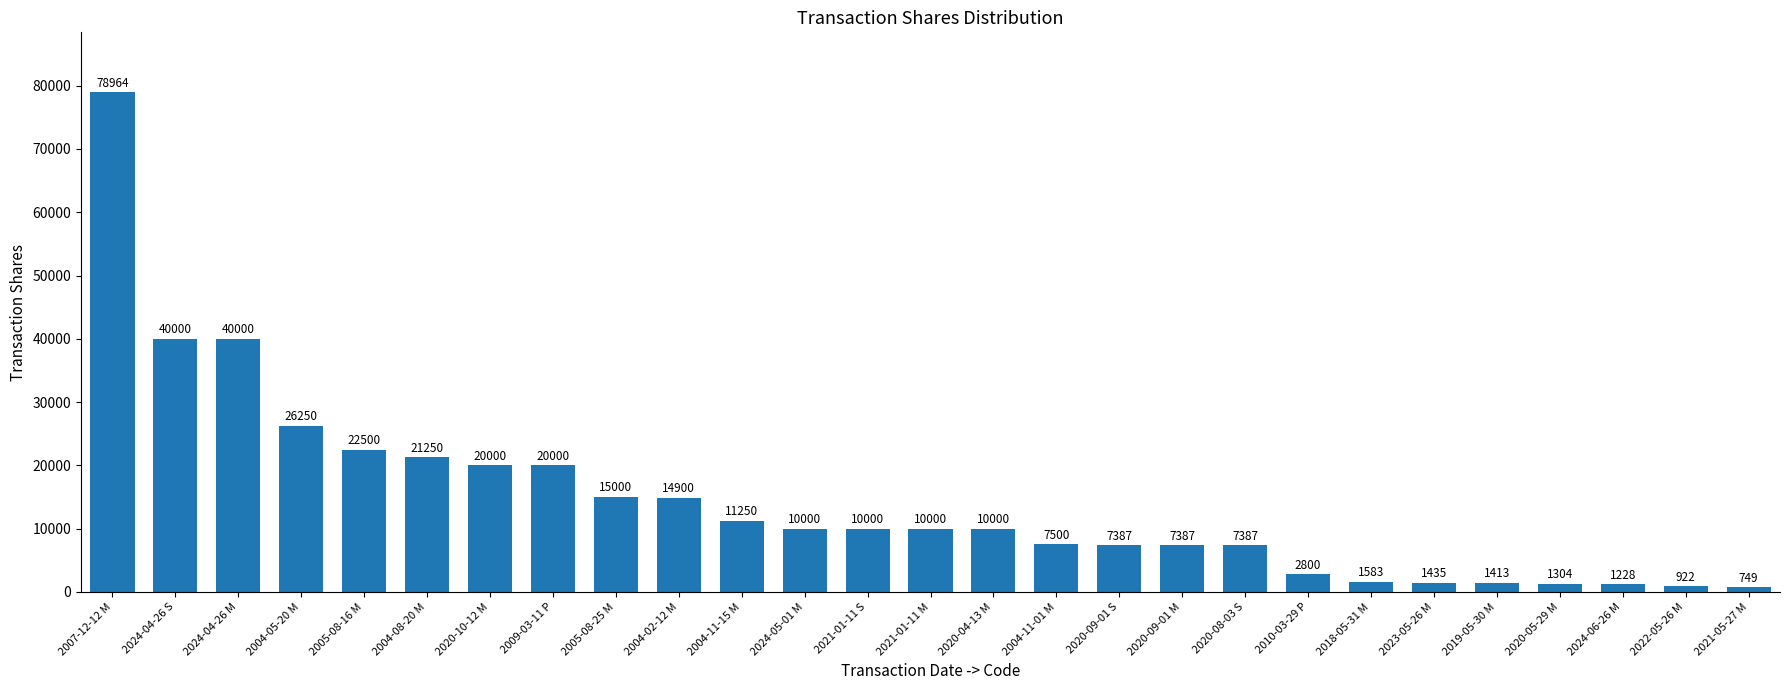

What is the sum of the values at 2004-11-15 M and 2019-05-30 M?

12663